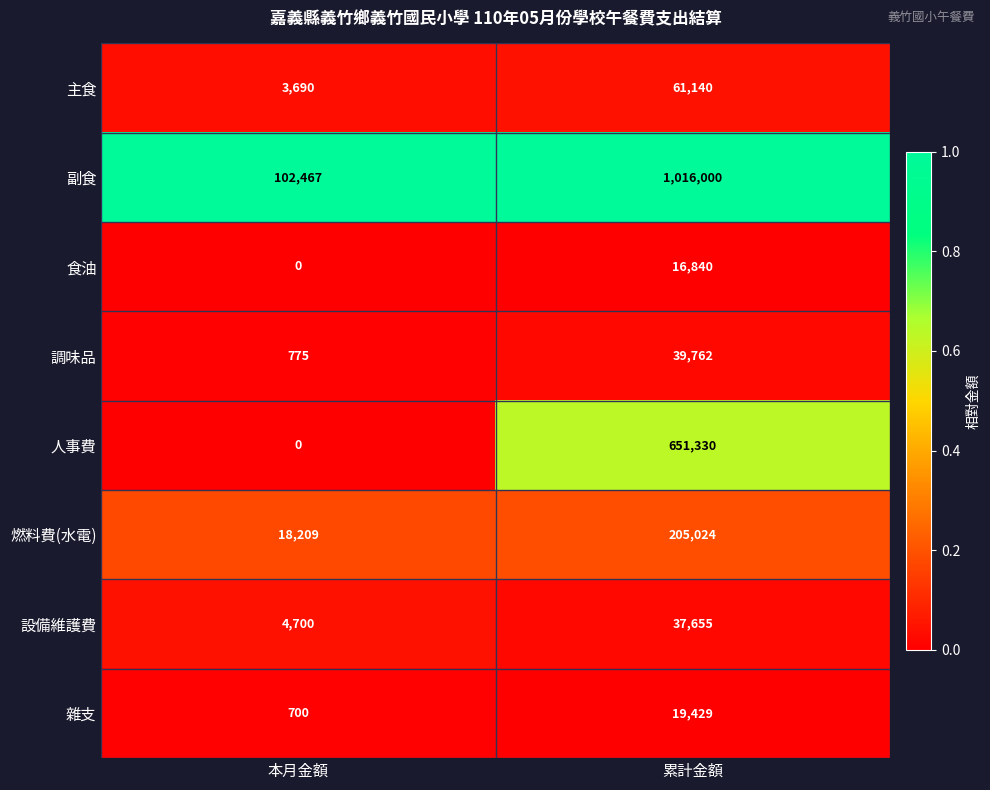

Is it true that 主食 equals 2236 at 本月金額?

False